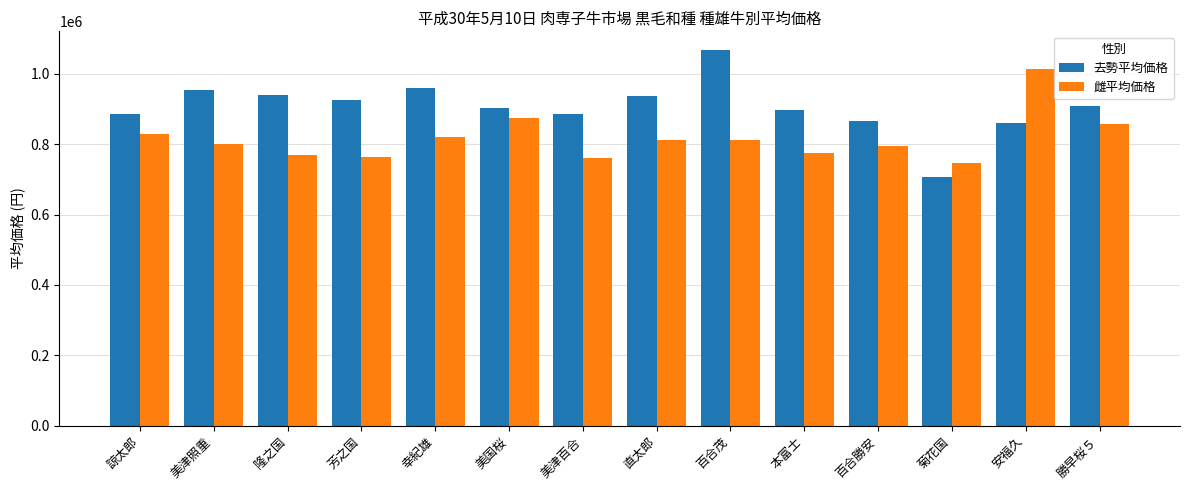

What is the sum of the 去勢平均価格 values at 安福久 and 美国桜?

1763040.0